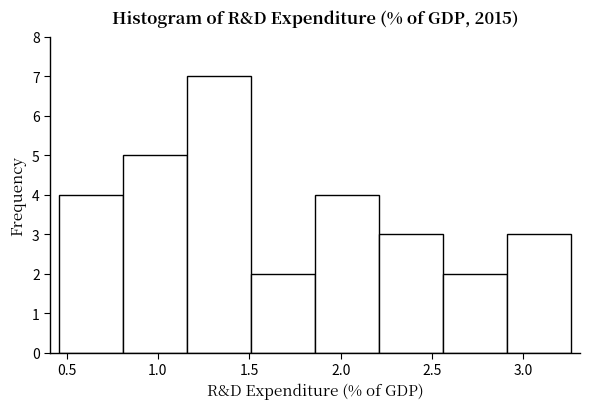

What is the height of the bar covering 1.51 to 1.86 on the x-axis? Neither the bar edges nor the heights are printed on the chart, so give them approximately, as read against the axes.

2